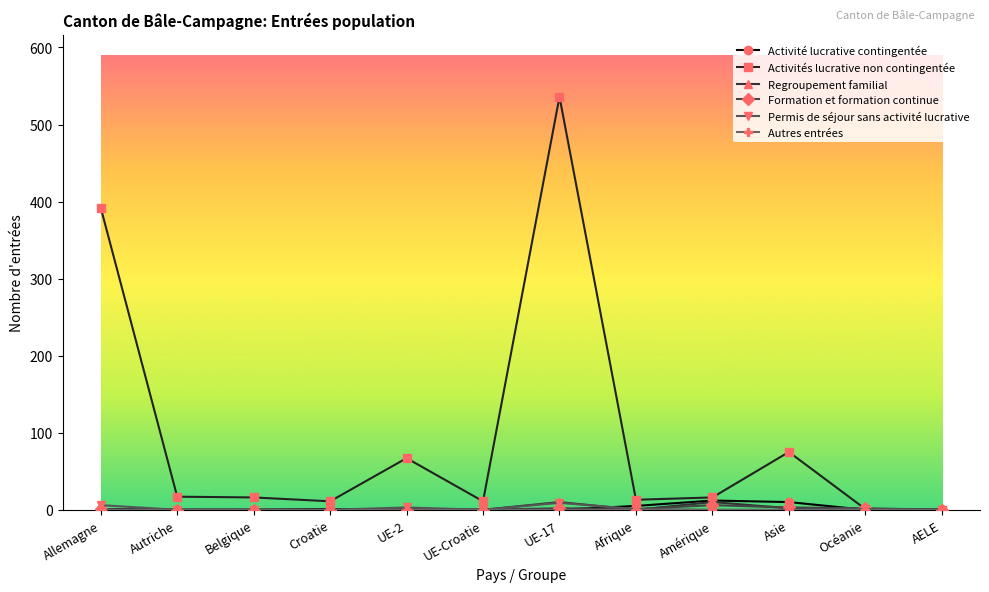

Count the number of data series in this chart.

6